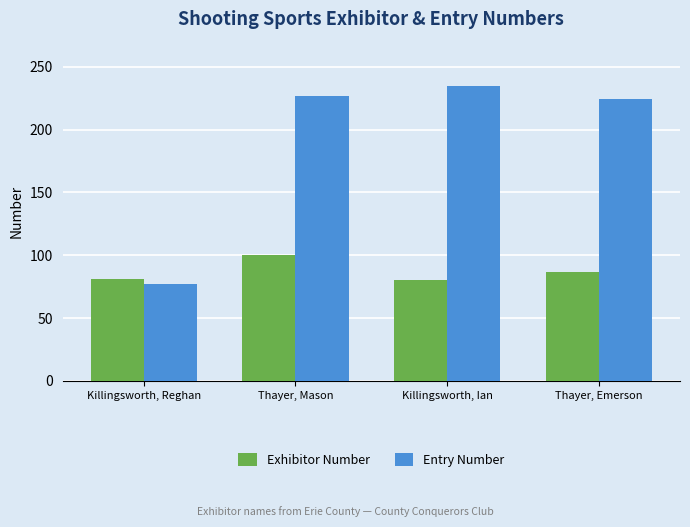

What is the value of the Exhibitor Number bar at the 3rd from the left?

80